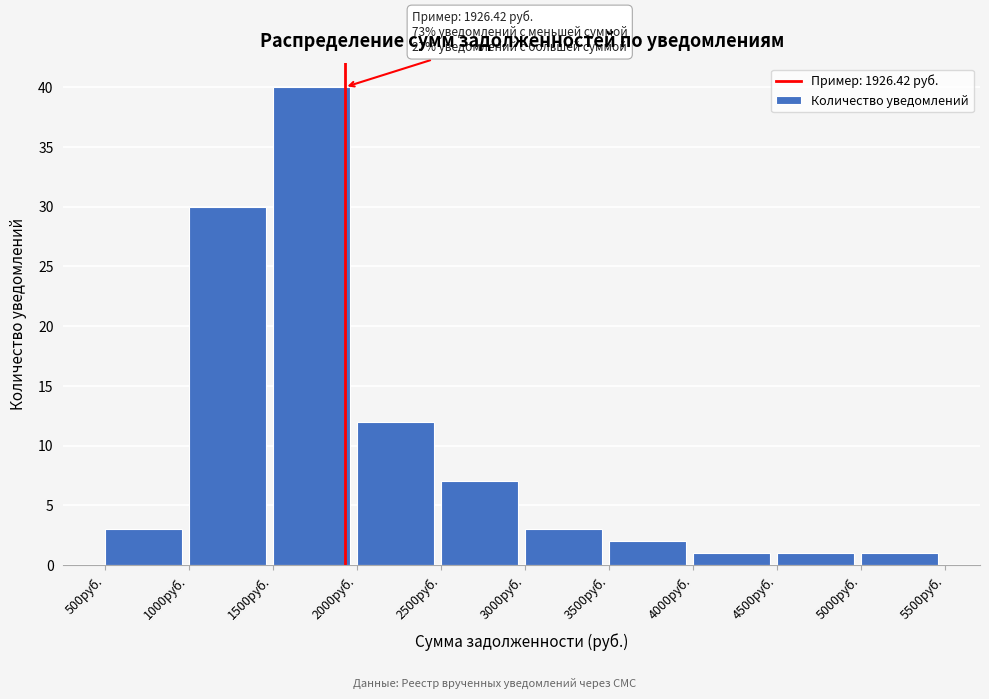

Over which range of the x-axis is the bar tallest?

1500 to 2000